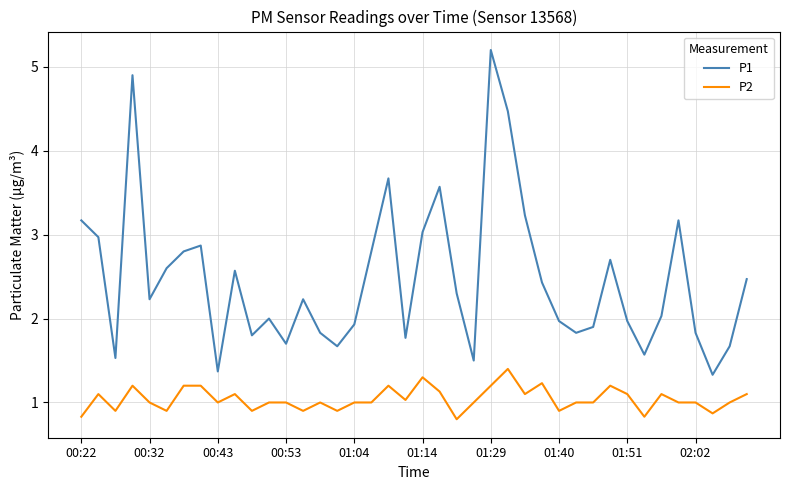

True or false: P2 and P1 intersect in this chart.

False